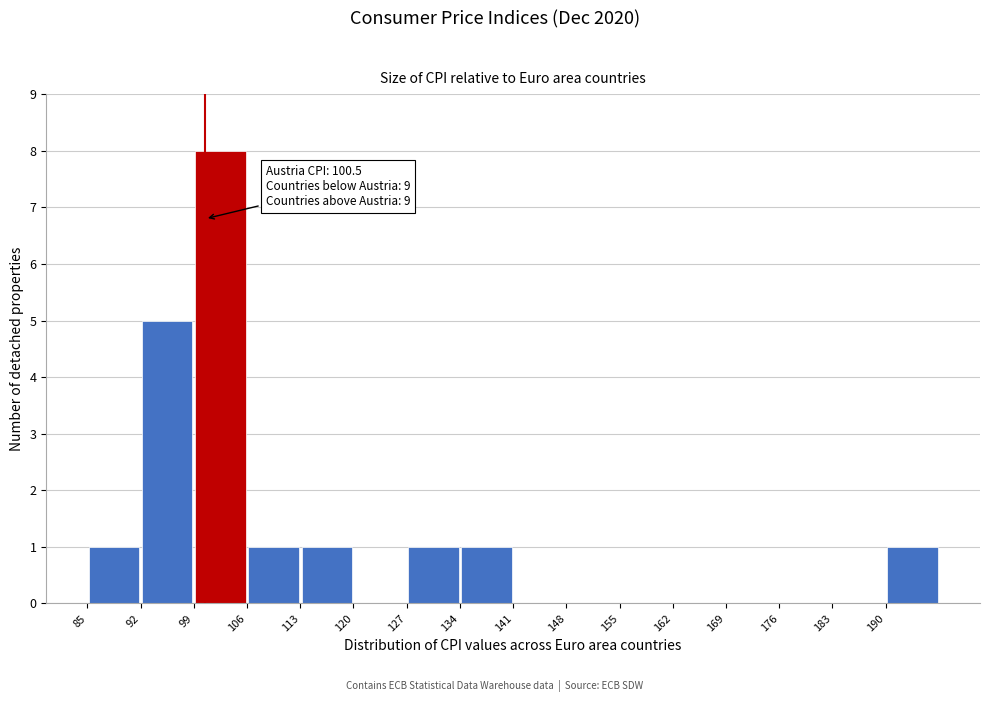

Over which range of the x-axis is the bar tallest?

99 to 106